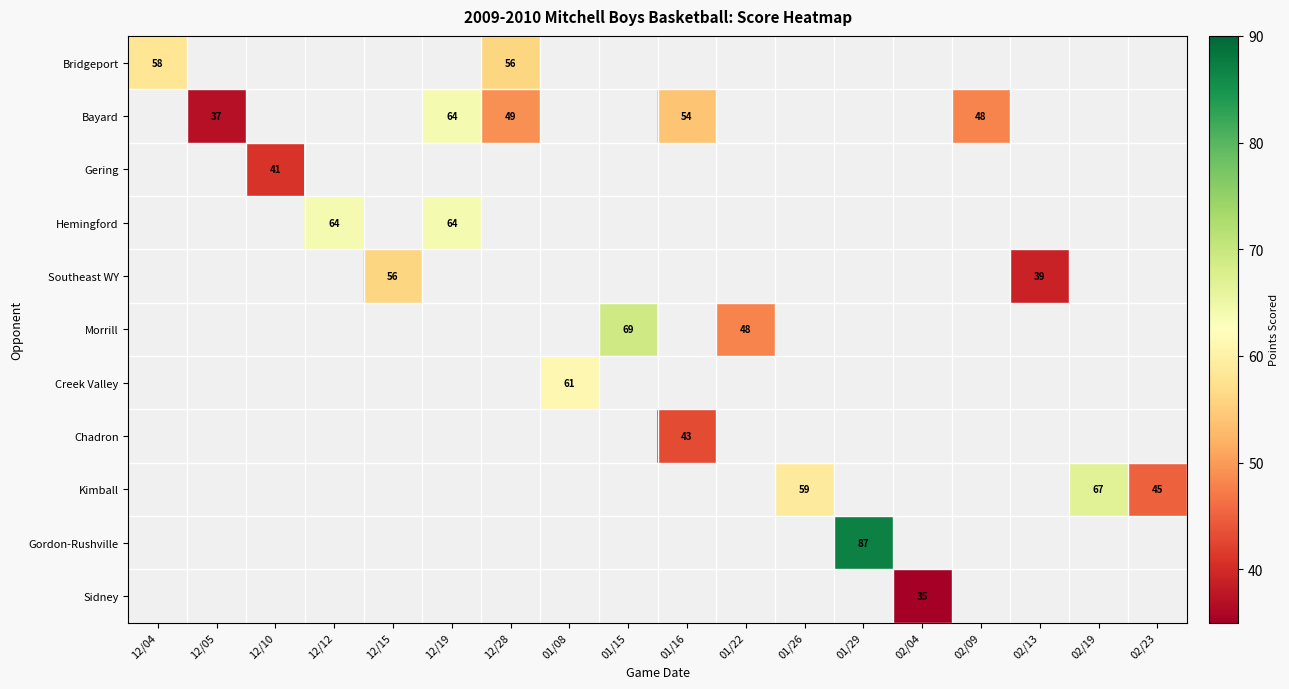

At 02/19, list the series in order from largest to smallest.

Kimball, Bridgeport, Bayard, Gering, Hemingford, Southeast WY, Morrill, Creek Valley, Chadron, Gordon-Rushville, Sidney